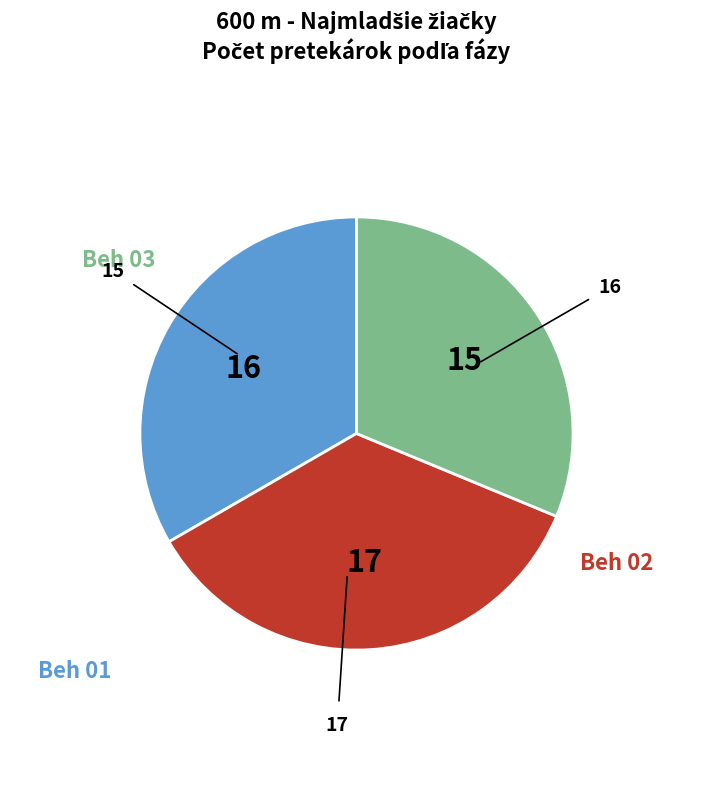

Is there any slice that represents more than half of the pie?

No